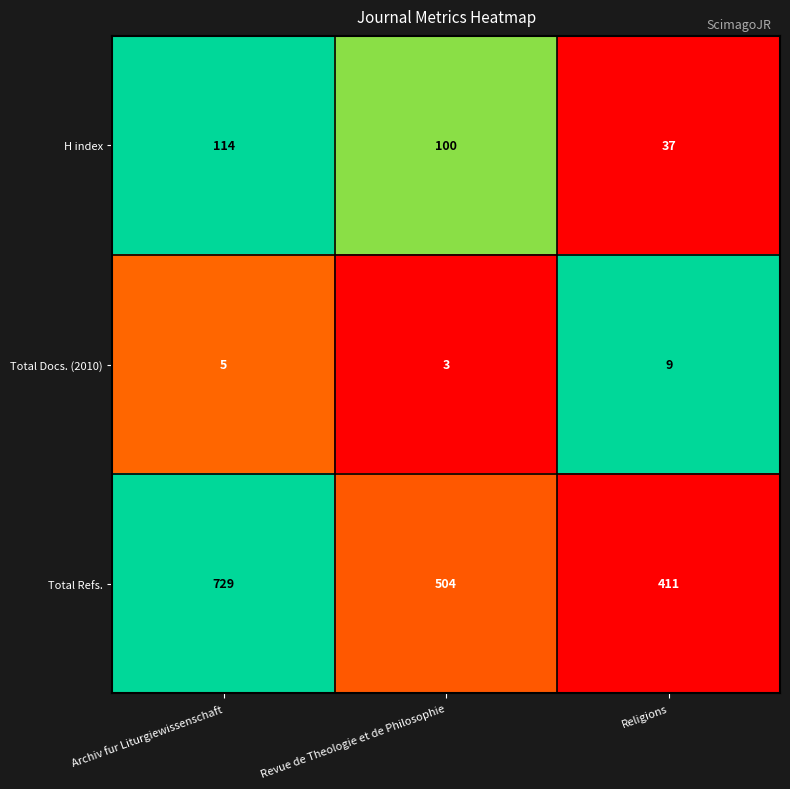

Which label corresponds to the largest value in the chart?

Archiv fur Liturgiewissenschaft